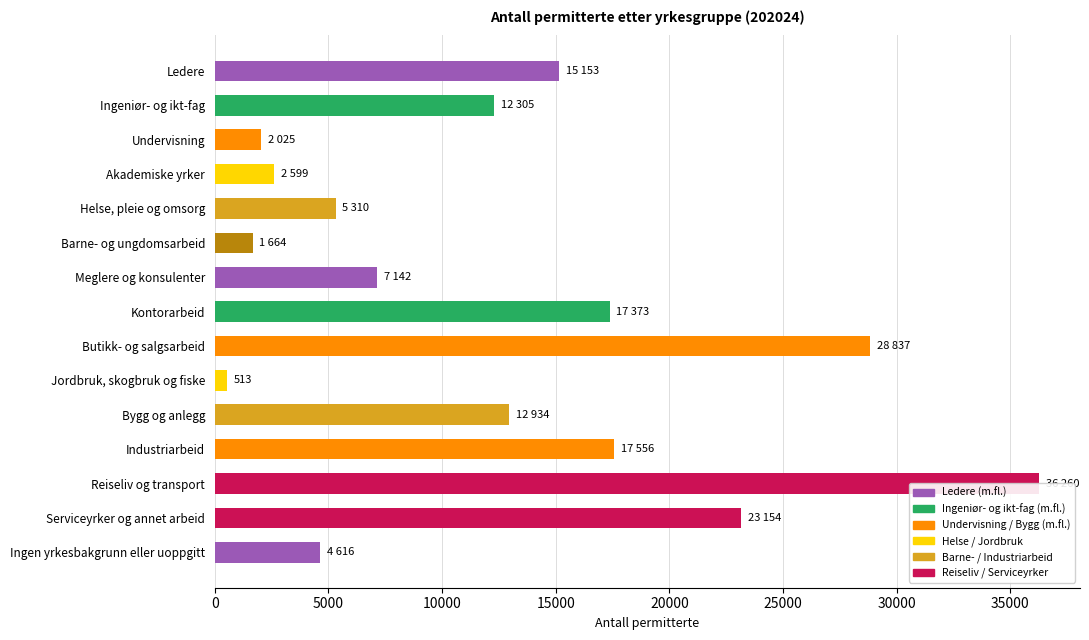

How many categories are shown in the chart?

15